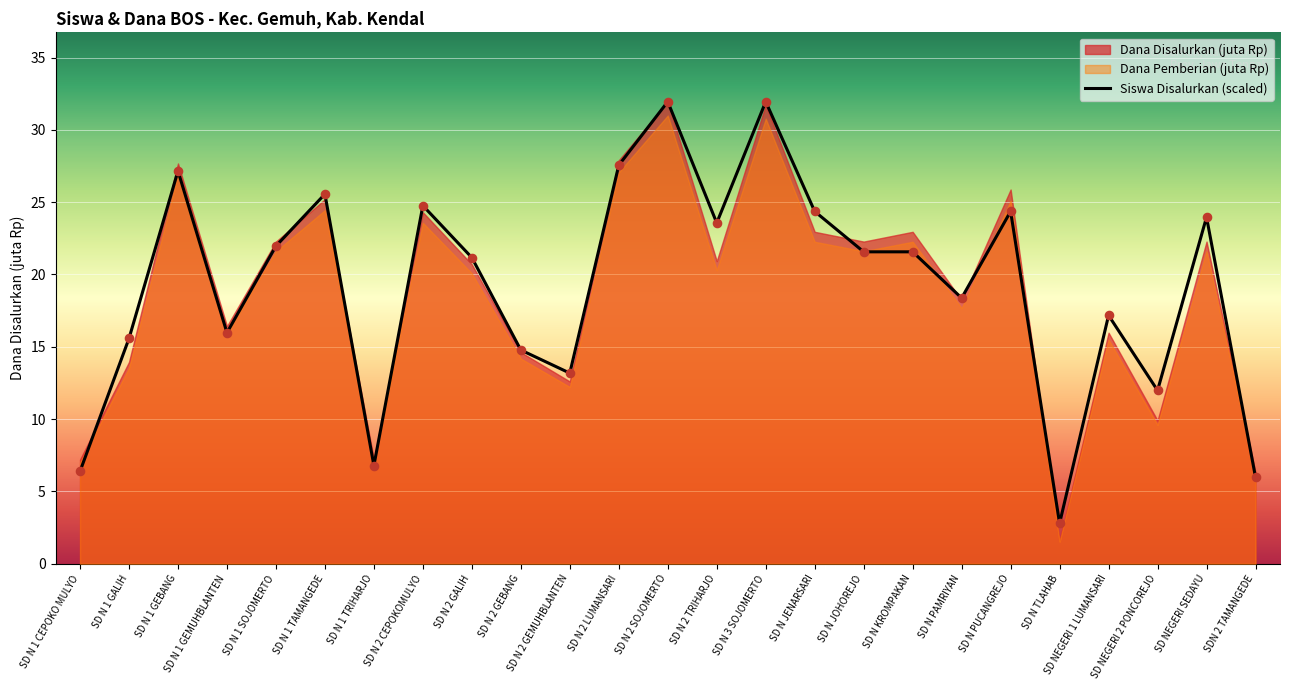

Which has a higher value, SD N 2 GALIH or SD N KROMPAKAN?

SD N KROMPAKAN